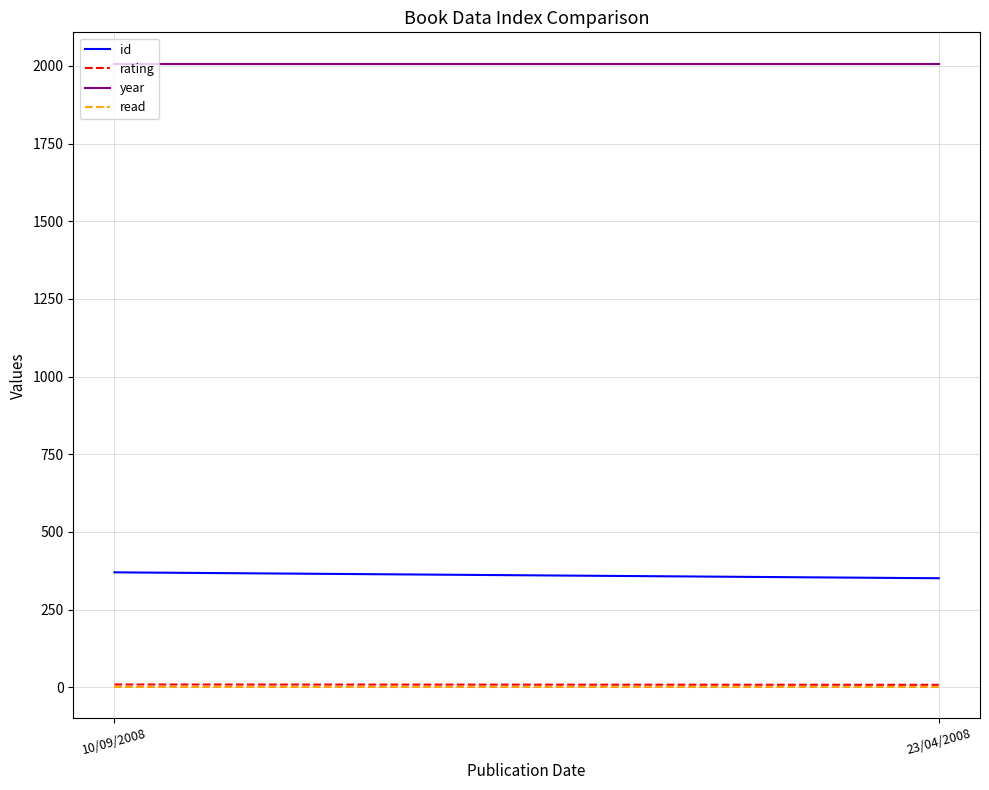

Which has a higher value, 23/04/2008 or 10/09/2008?

10/09/2008